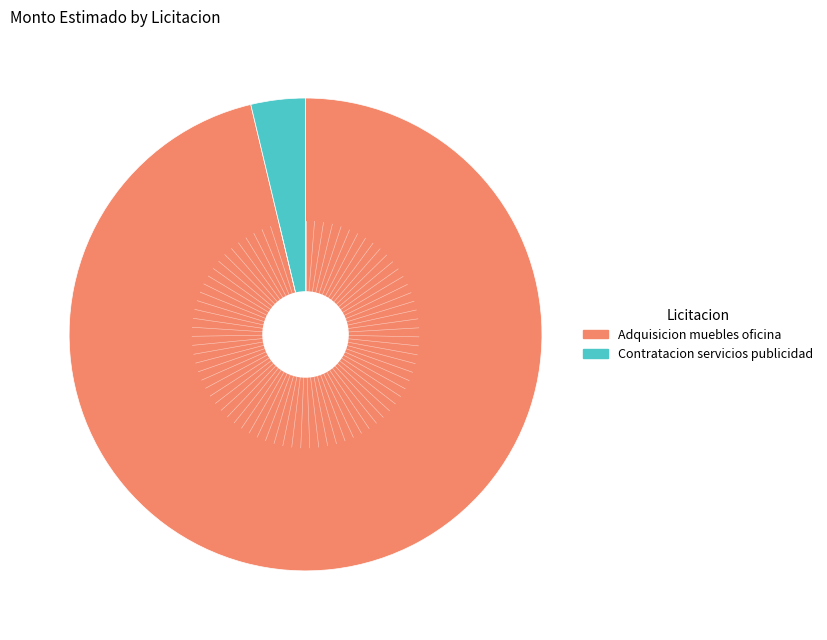

The Adquisicion muebles oficina slice represents 96% of the pie. True or false?

True